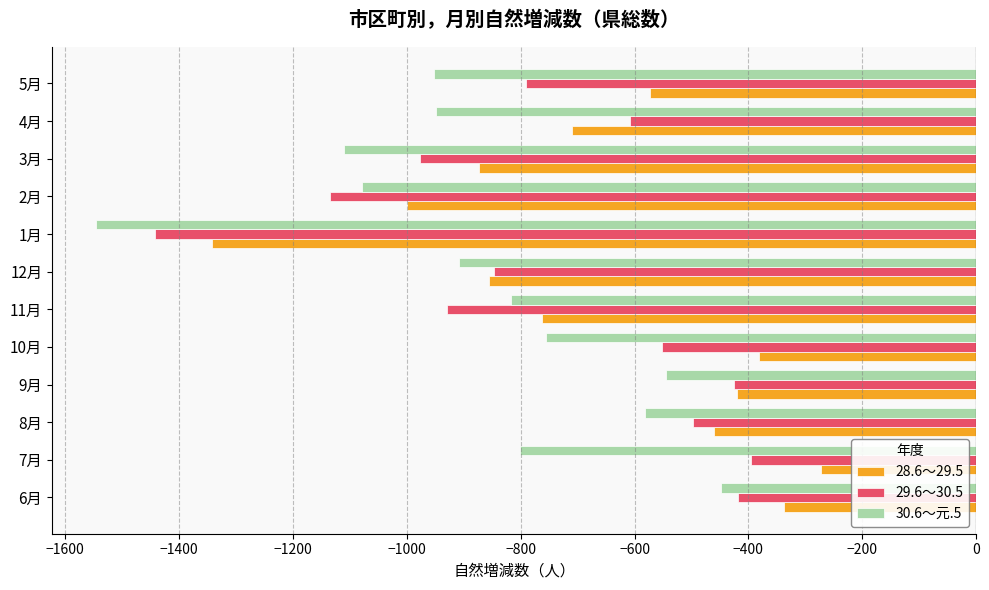

List the series in order of their overall mean, lowest first.

30.6～元.5, 29.6～30.5, 28.6～29.5